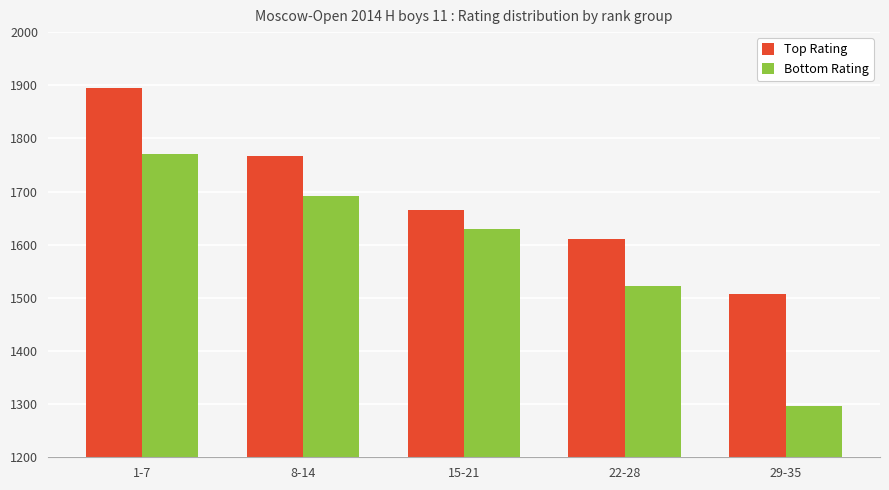

What is the sum of the Top Rating values at 15-21 and 29-35?

3172